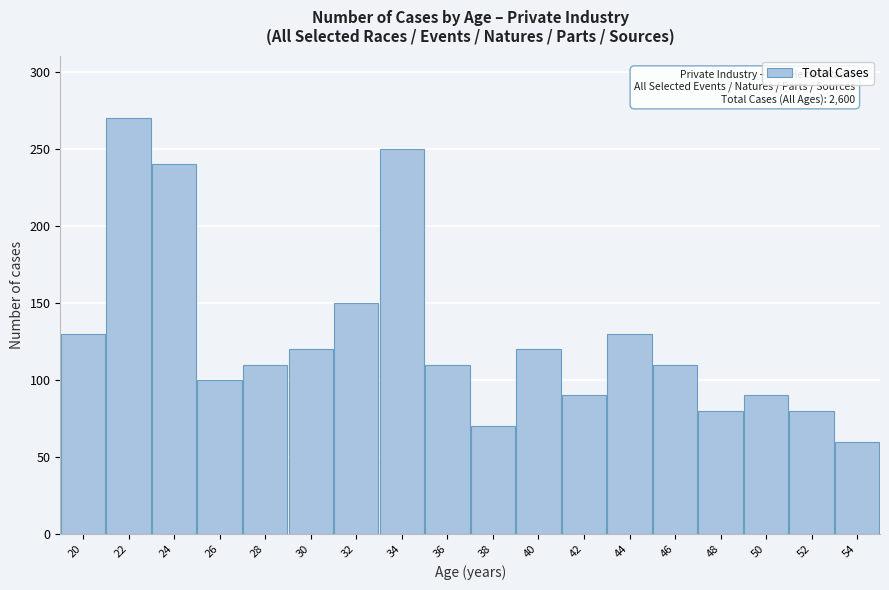

Reading left to right, list all the values displayed in this chart.

130	270	240	100	110	120	150	250	110	70	120	90	130	110	80	90	80	60